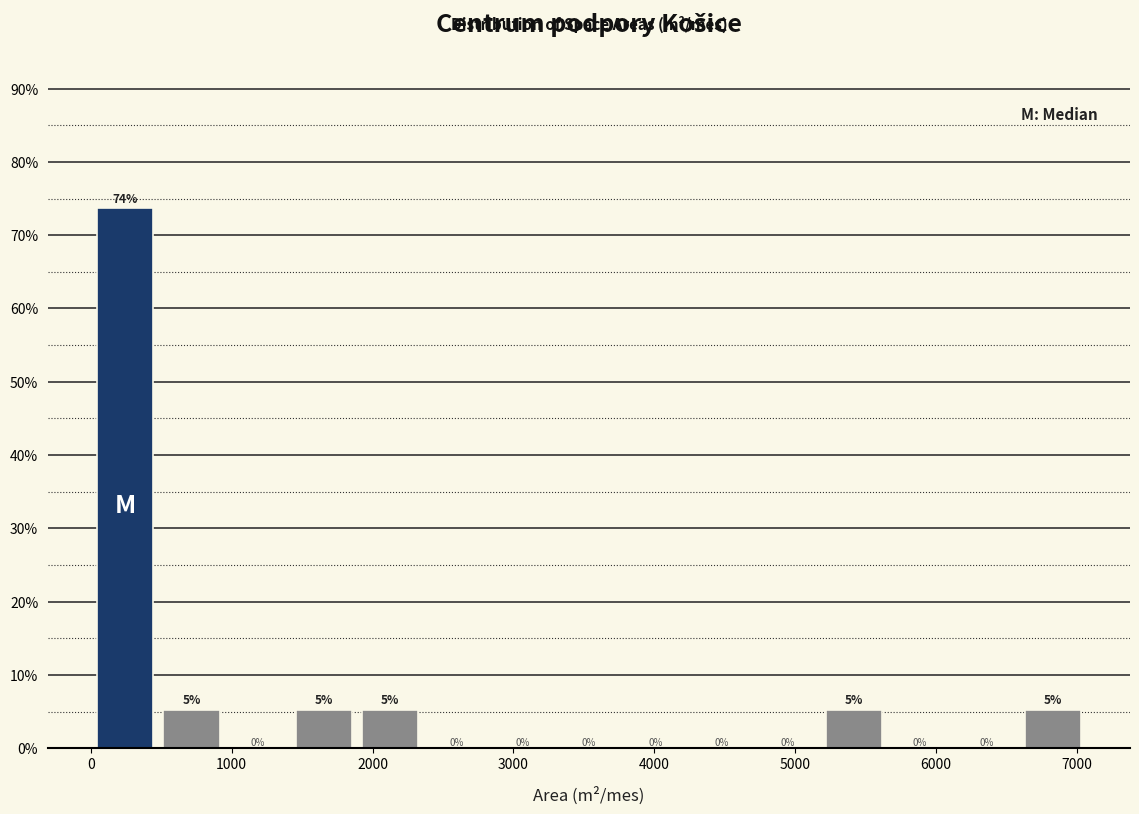

Over which range of the x-axis is the bar tallest?

0 to 500